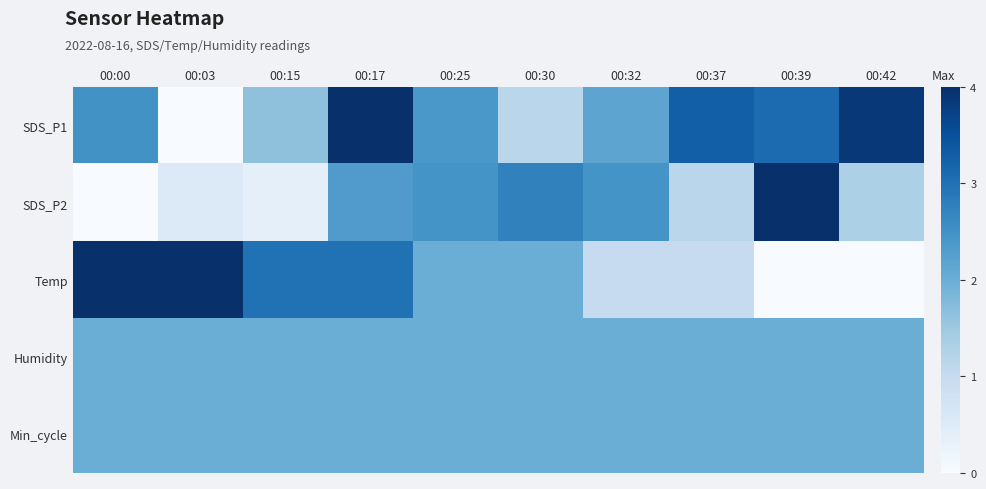

What is the difference between the highest and lowest values at 00:17?

2.0